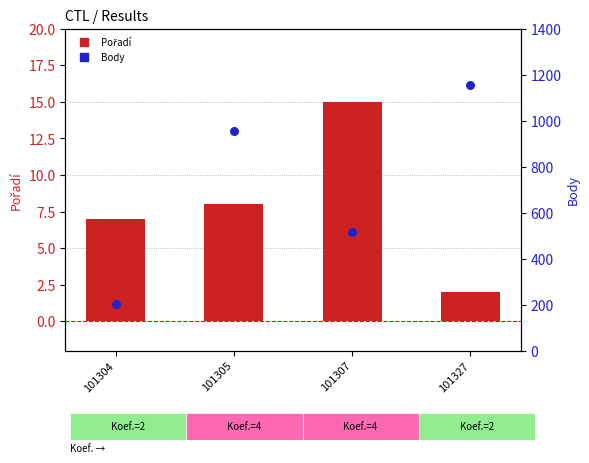

What are all the series names shown in the legend?

Pořadí, Body